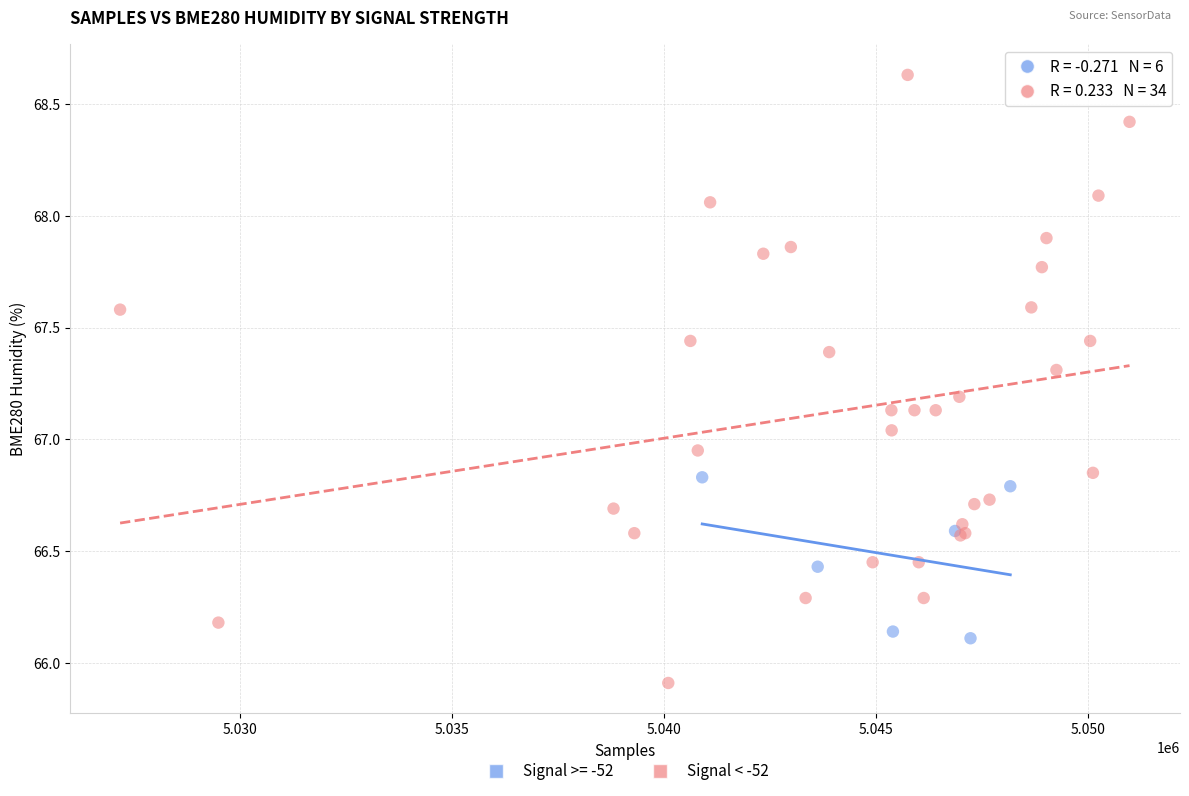

Which series reaches the maximum Y coordinate?

Signal < -52